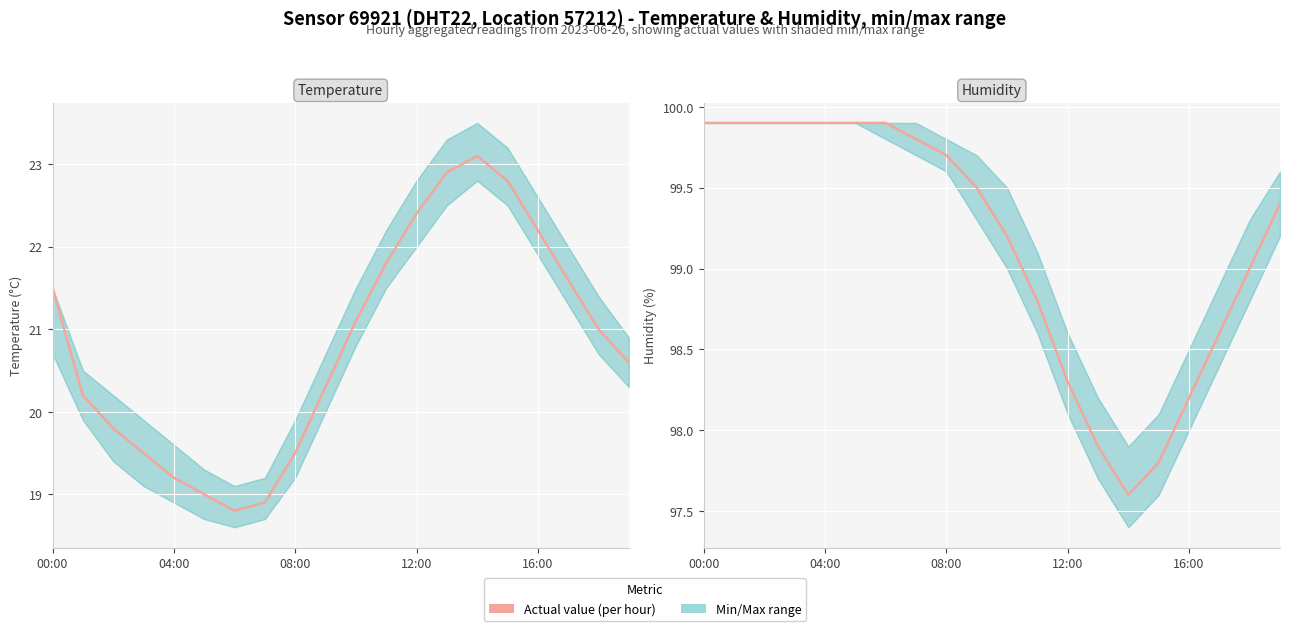

True or false: temperature and humidity intersect in this chart.

False